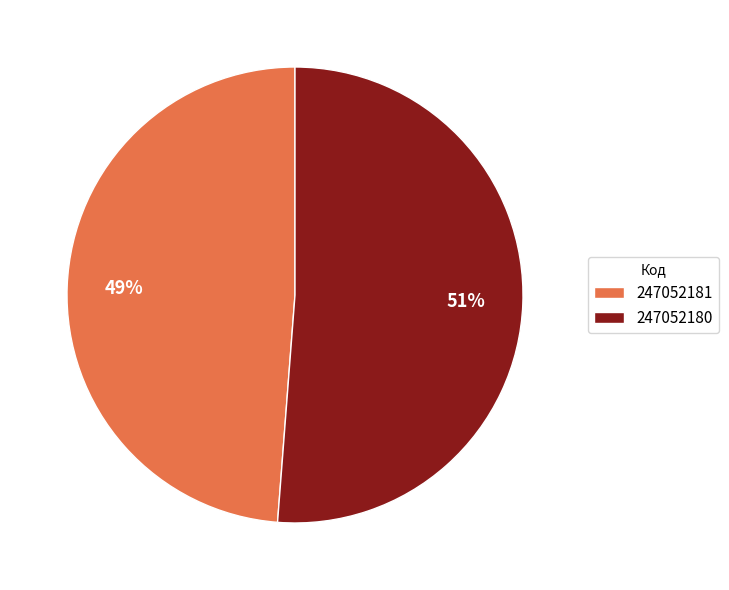

Do 247052180 and 247052181 together represent more than half of the pie?

Yes